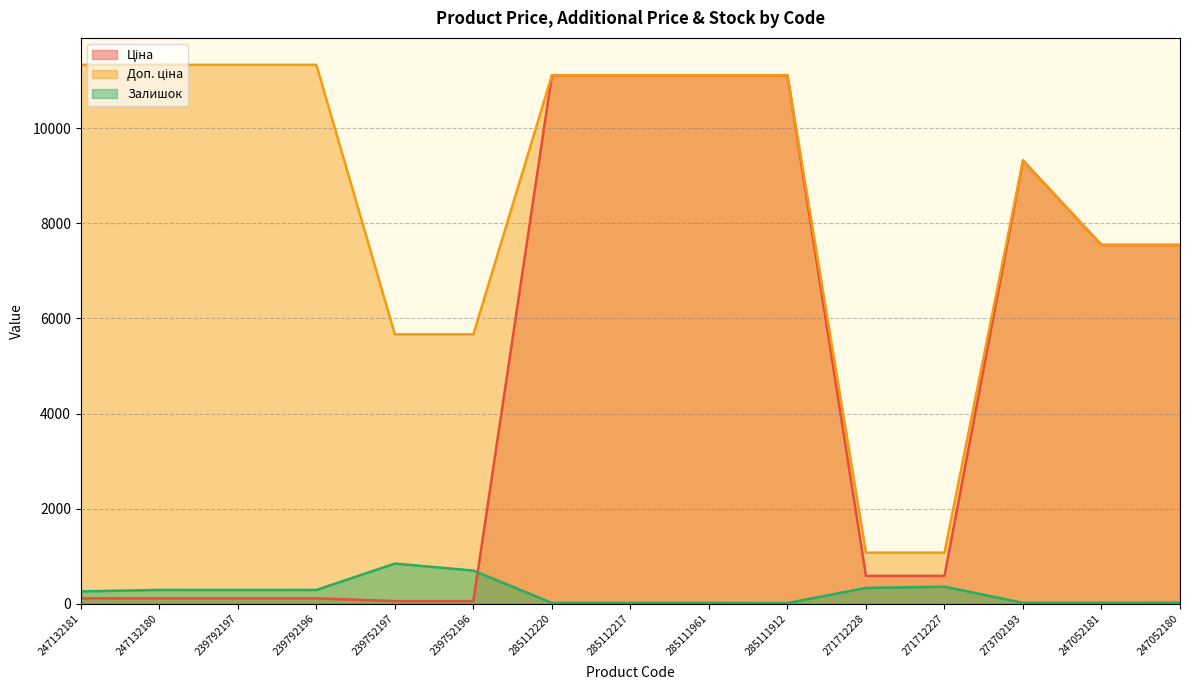

What is the spread (max minus min) of values at 273702193?

9302.4